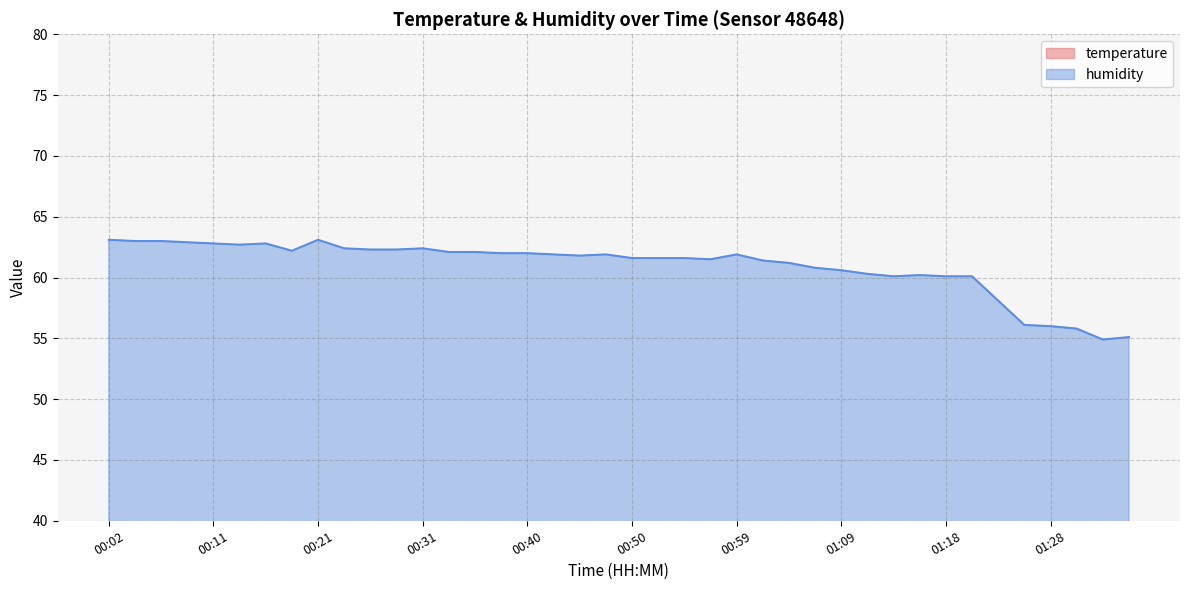

Reading left to right, transcribe all the data shown in this chart.

temperature: 25.8	25.9	25.9	26.0	26.0	26.0	26.1	26.1	26.1	26.1	26.2	26.2	26.3	26.3	26.3	26.3	26.4	26.4	26.4	26.5	26.5	26.5	26.5	26.5	26.6	26.6	26.6	26.6	26.6	26.6	26.6	26.6	26.6	26.6	26.4	26.2	25.9	25.7	25.6	25.4
humidity: 63.1	63.0	63.0	62.9	62.8	62.7	62.8	62.2	63.1	62.4	62.3	62.3	62.4	62.1	62.1	62.0	62.0	61.9	61.8	61.9	61.6	61.6	61.6	61.5	61.9	61.4	61.2	60.8	60.6	60.3	60.1	60.2	60.1	60.1	58.1	56.1	56.0	55.8	54.9	55.1